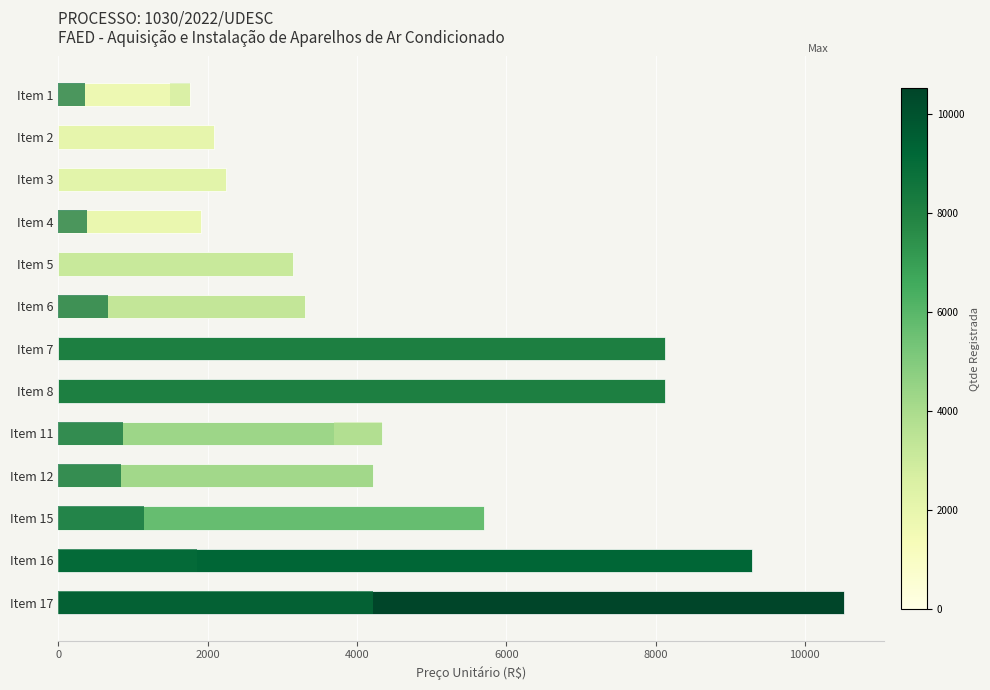

Approximately how many times larger is the value at Item 2 compared to Item 8?

0.3